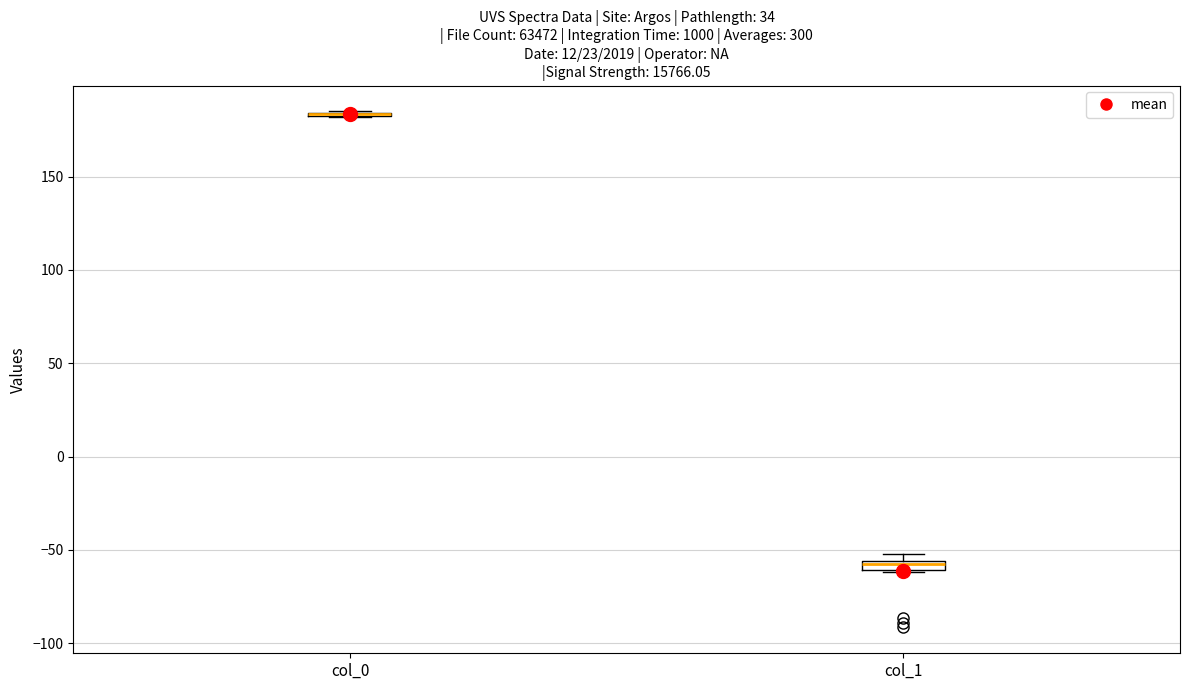

Where is the upper edge of the box for col_1 on the y-axis? The values are not printed on the chart, so give them approximately, as read against the axis.

-55